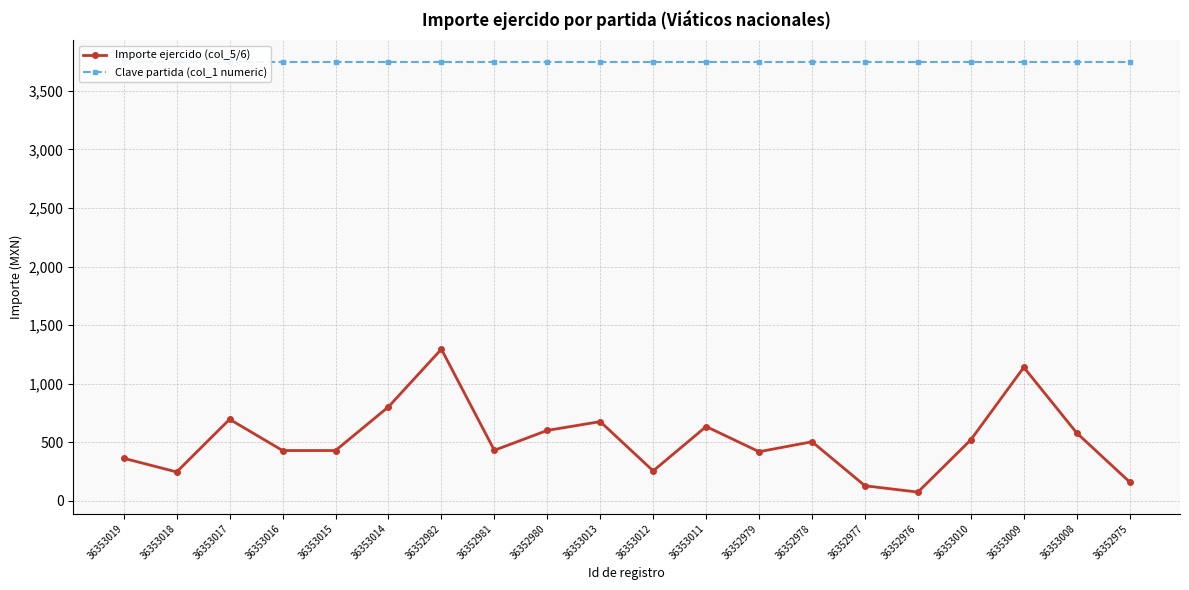

What is the minimum value shown in the chart?

73